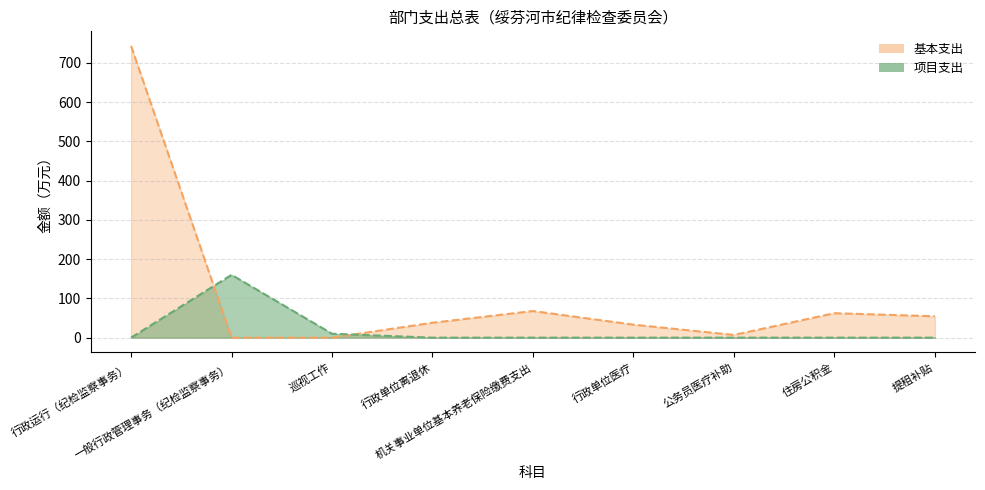

How many lines are shown in the chart?

2